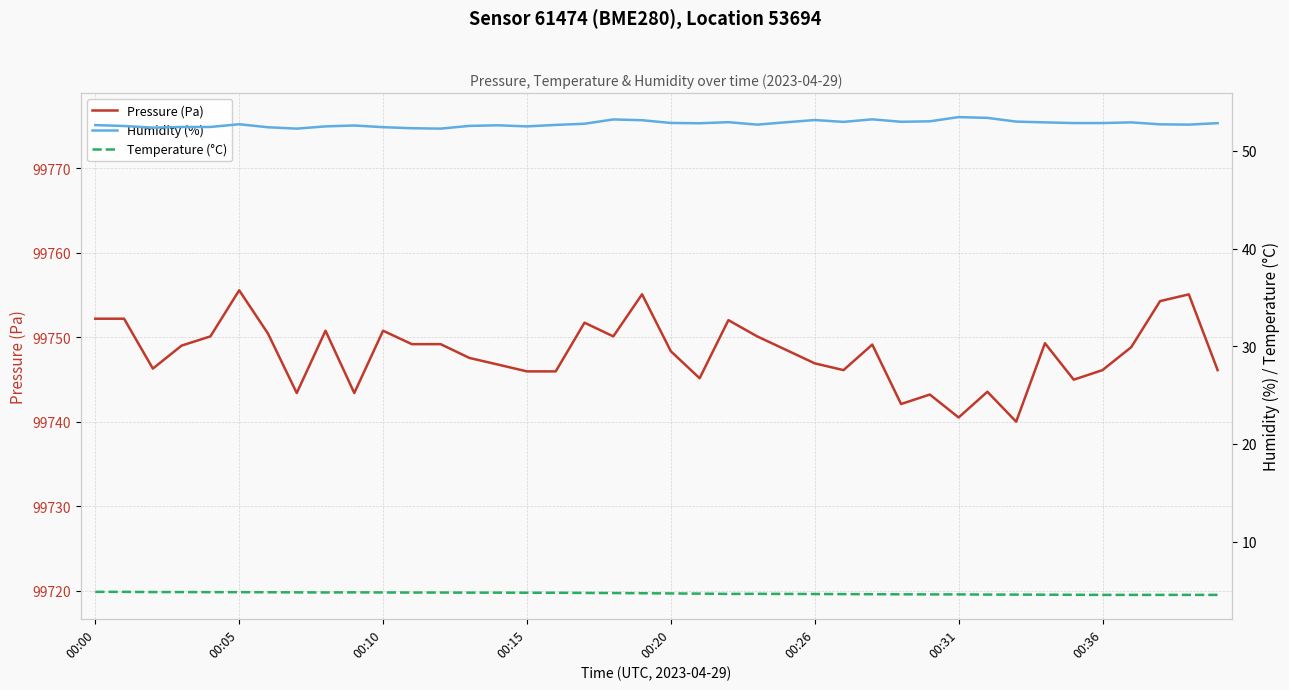

What is the minimum value shown in the chart?

4.6